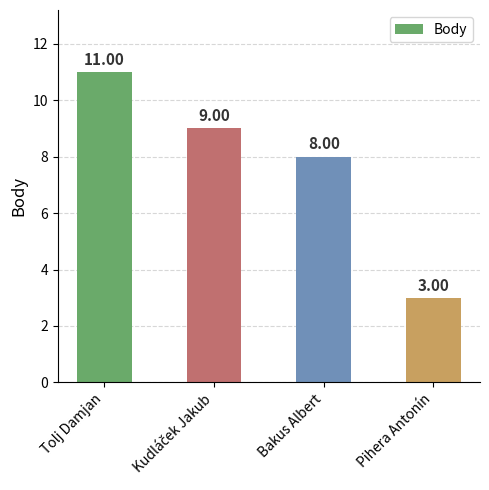

How many categories are shown in the chart?

4